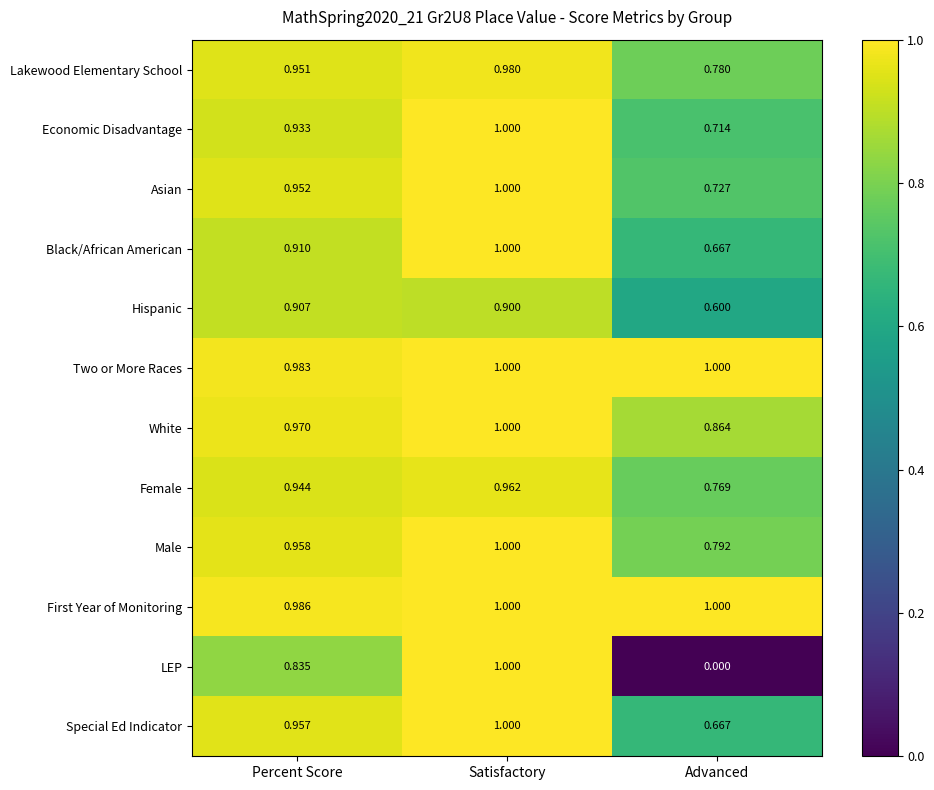

At which category is the sum across all series the highest?

Satisfactory